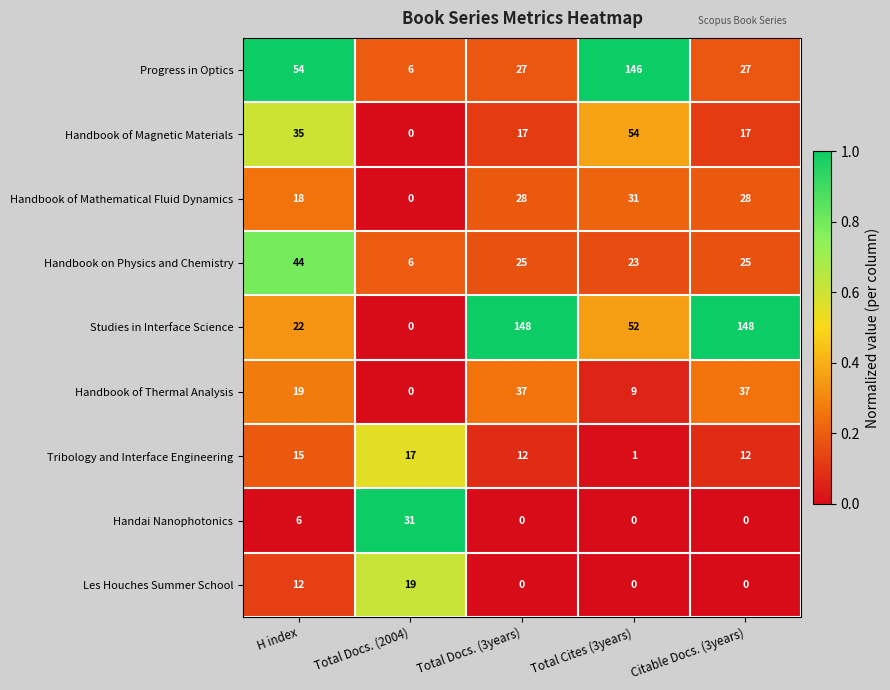

Is it true that Studies in Interface Science equals 14 at H index?

False